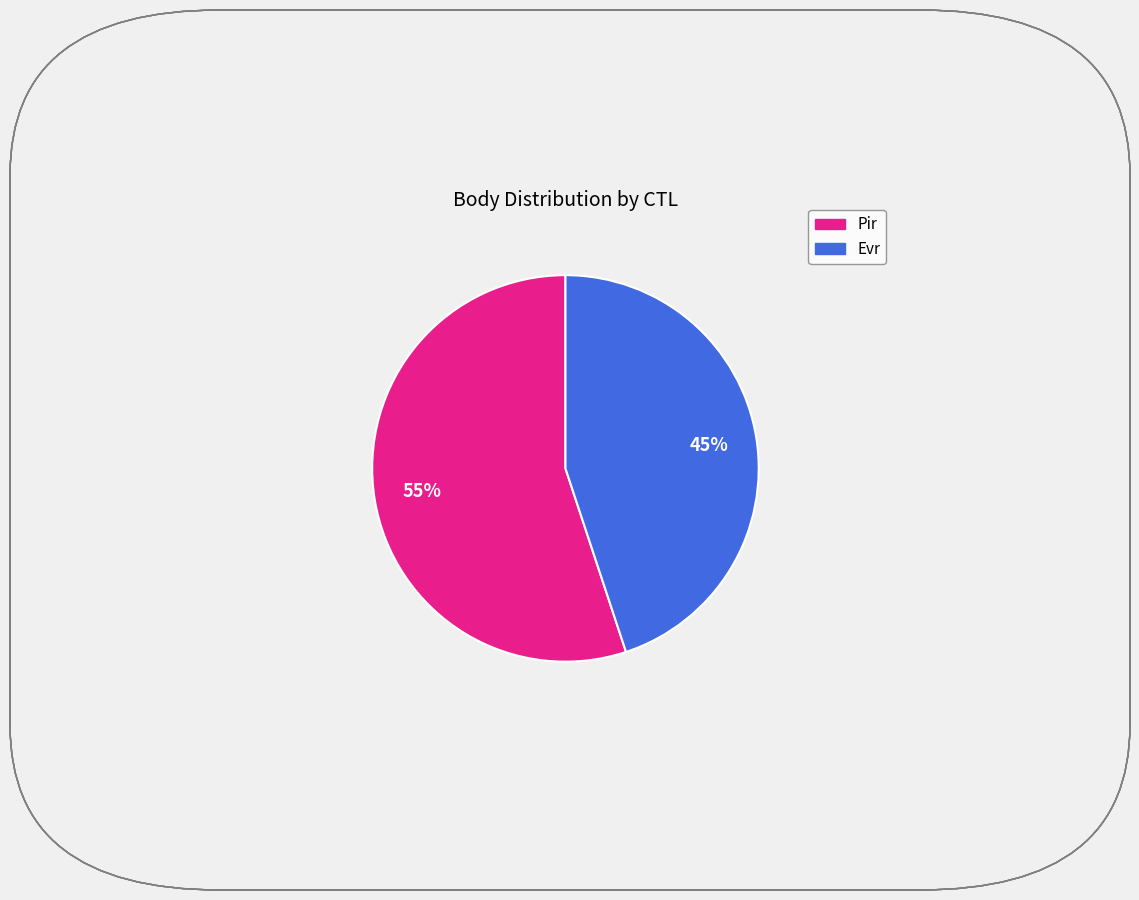

Is there any slice that represents more than half of the pie?

Yes